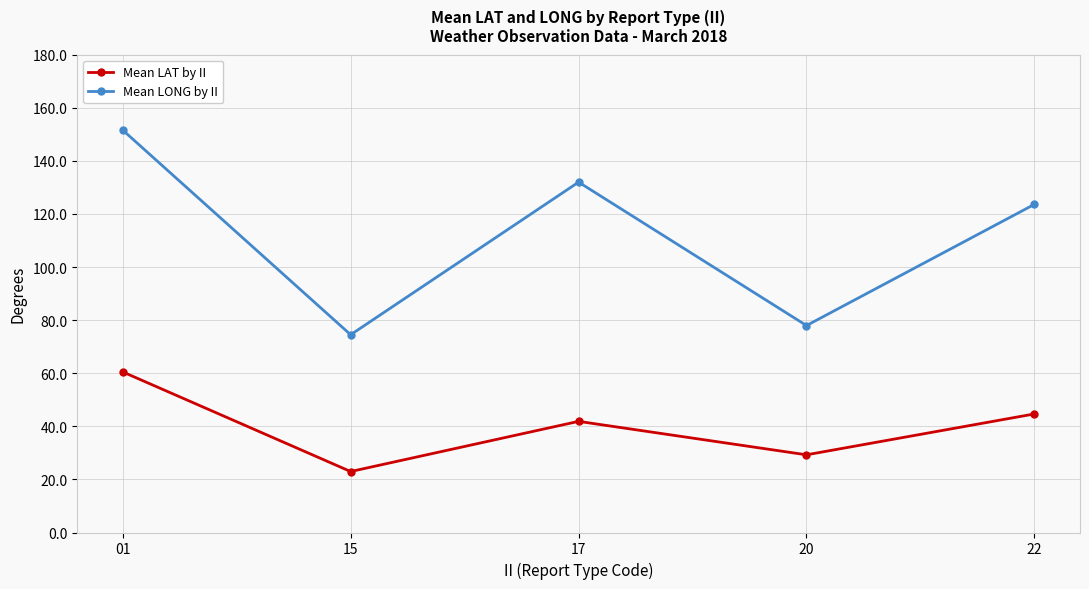

What is the difference between the highest and lowest values at 01?

91.1